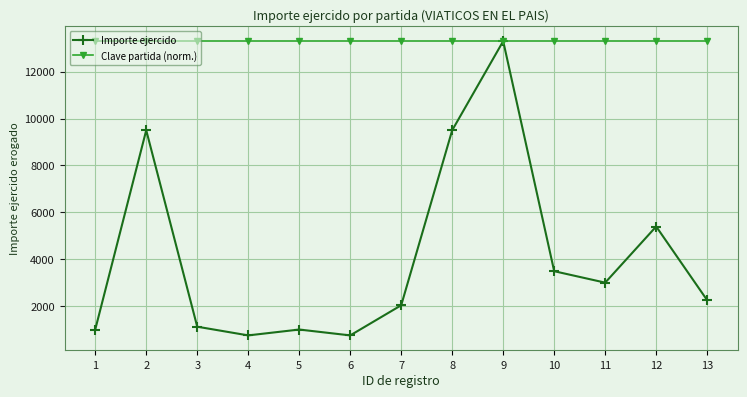

List the series in order of their overall mean, lowest first.

Importe ejercido, Clave partida (norm.)